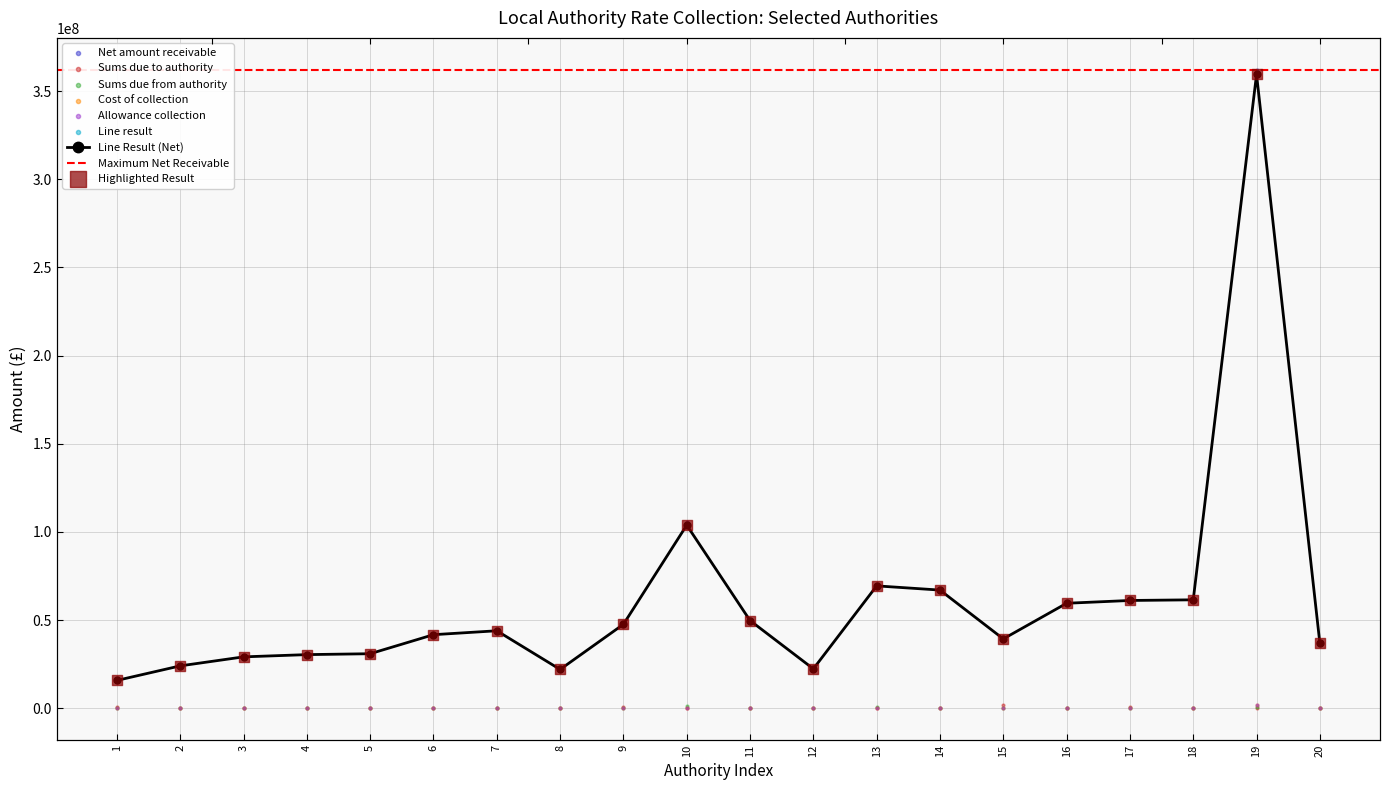

What is the total value across all series at 19?

725864387